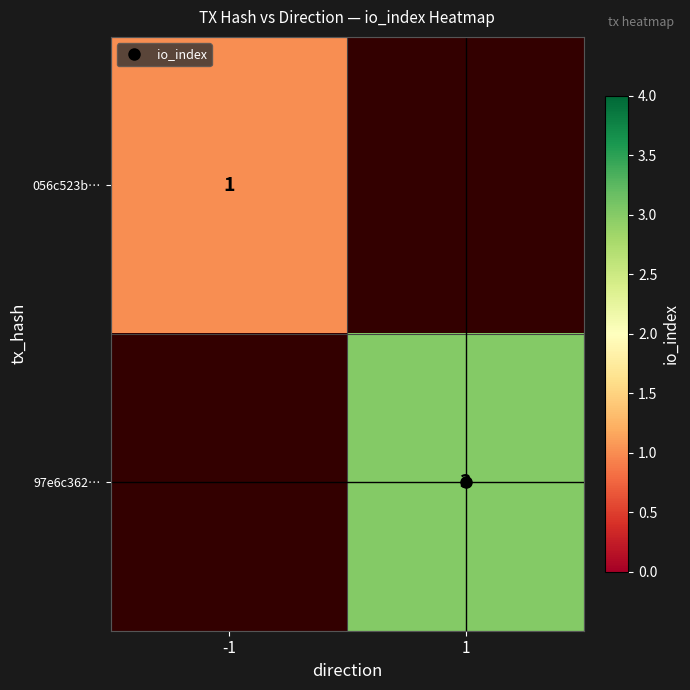

How many data points does each series have?

2